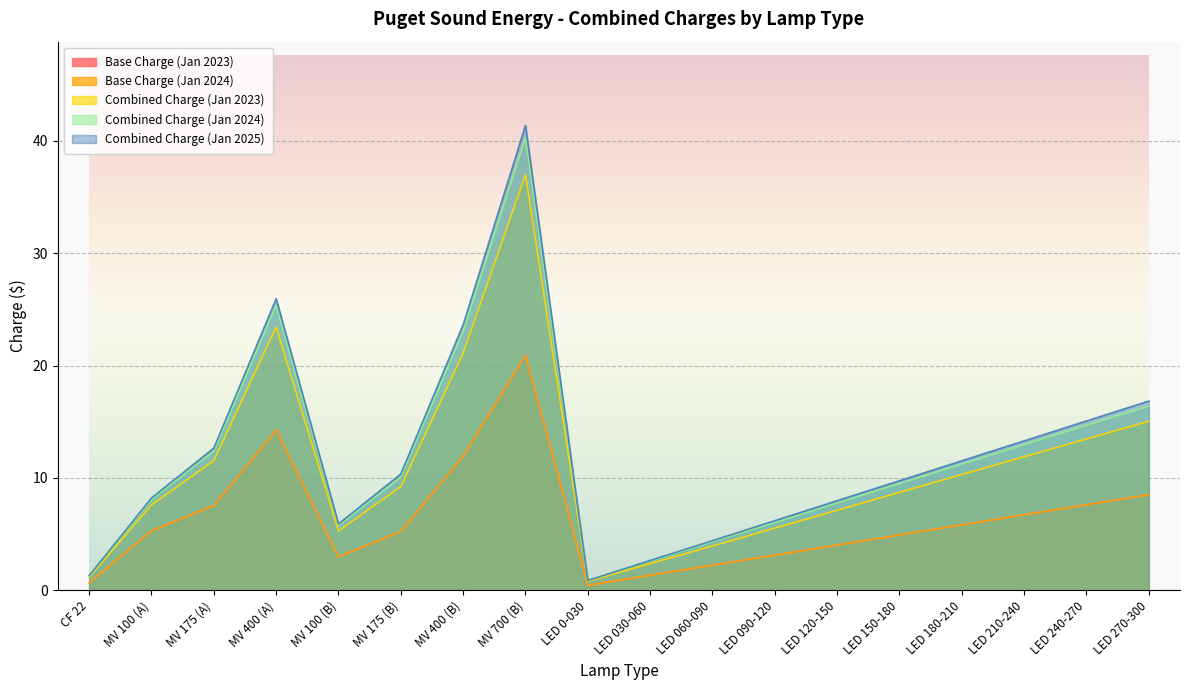

What is the difference between the highest and lowest values at LED 180-210?

5.7